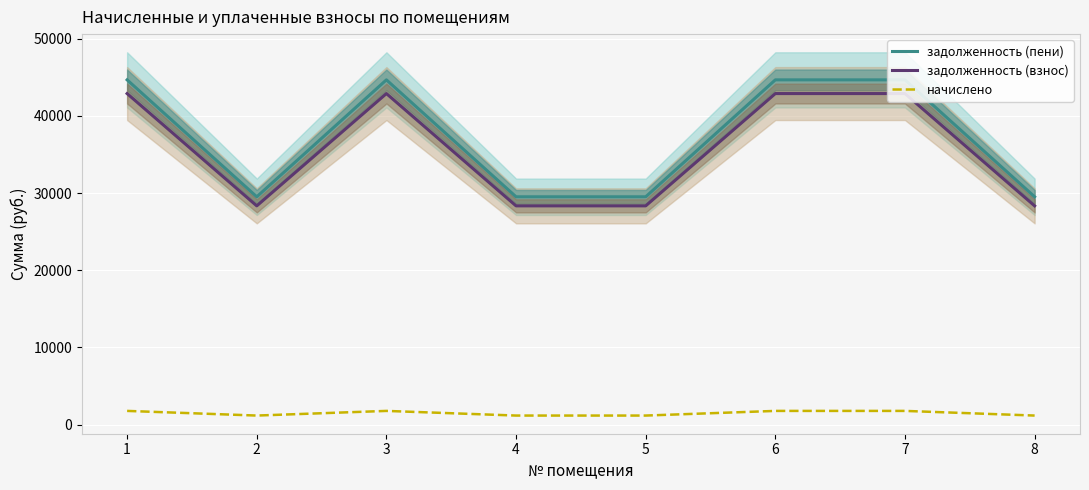

True or false: задолженность (взнос) and начислено intersect in this chart.

False